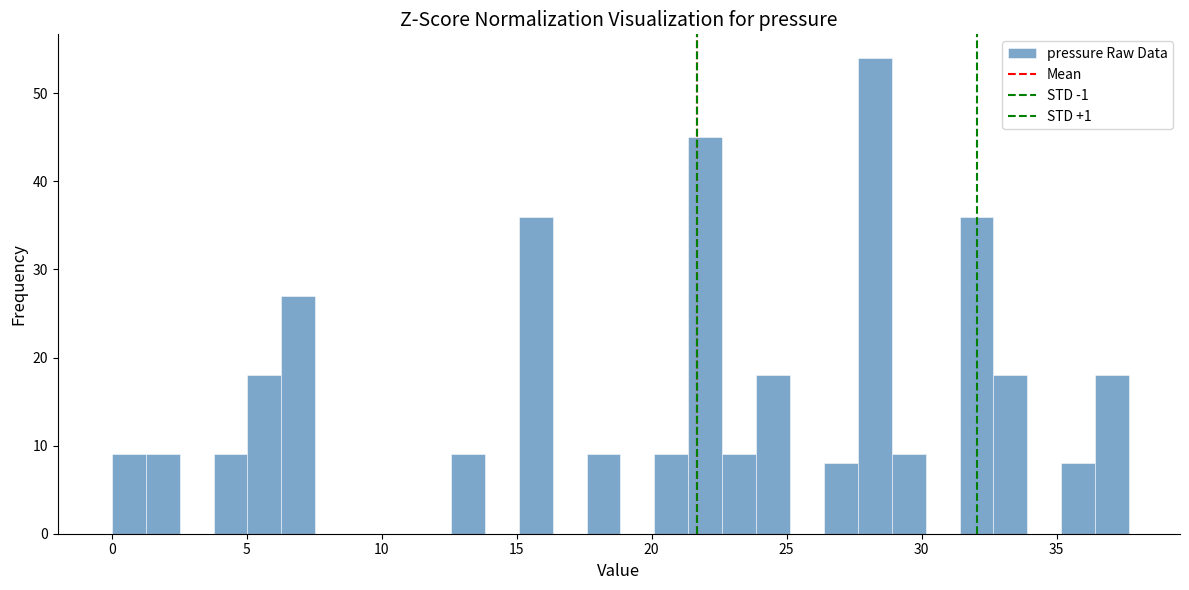

Read against the x-axis, roughly where is the centre of the tallest bar?

28.5